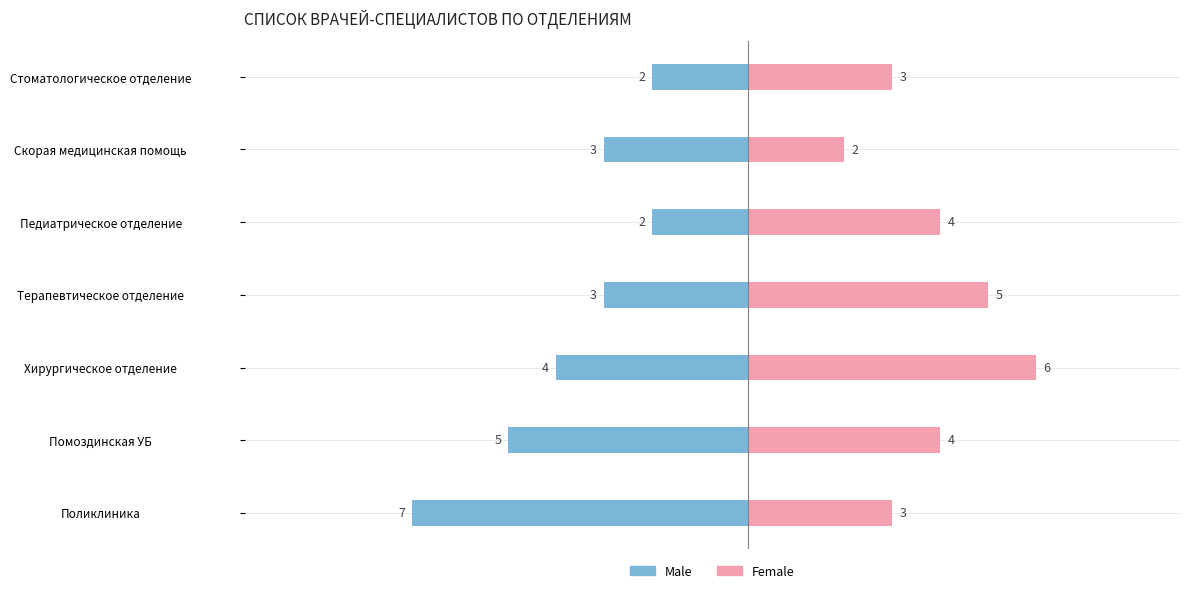

What is the sum of the Male values at 4 and 1?

-7